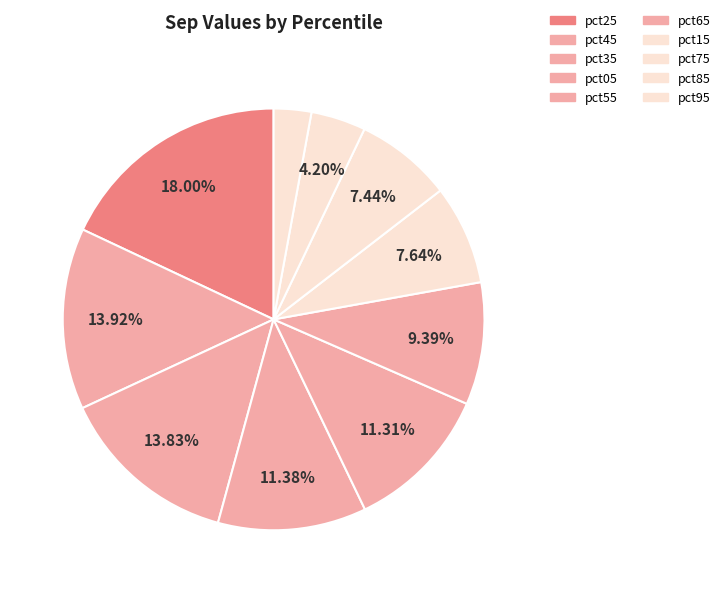

Is pct15 the majority of the pie?

No